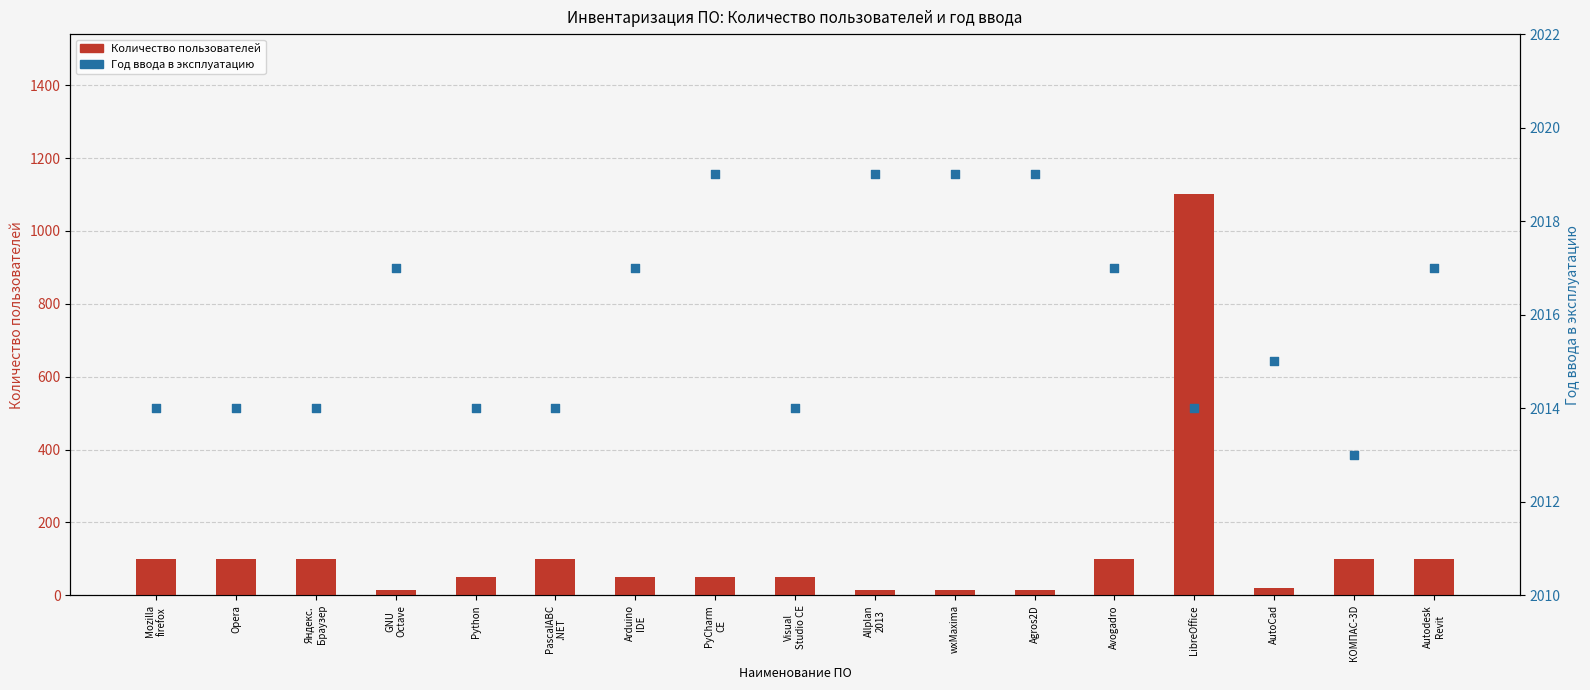

Which series has the largest total across all categories?

Год ввода в эксплуатацию